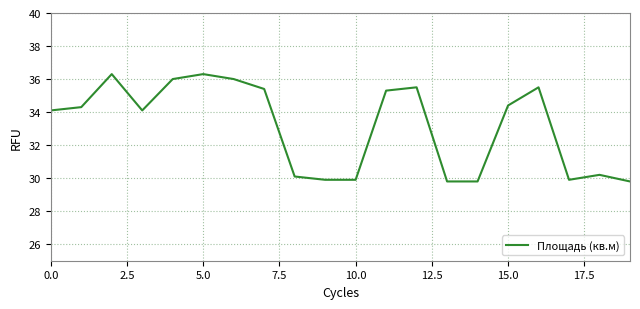

What is the difference between the maximum and minimum values?

6.5